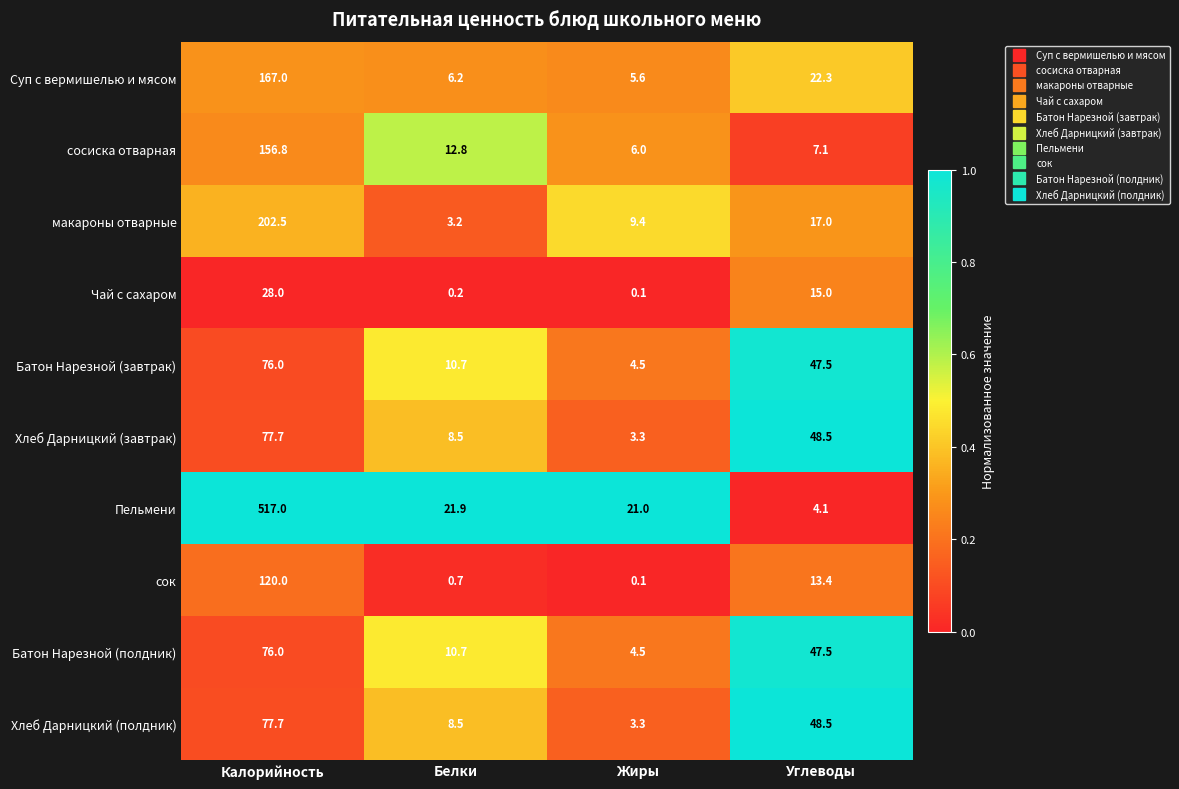

The value of сок at Углеводы is 13.4. True or false?

True